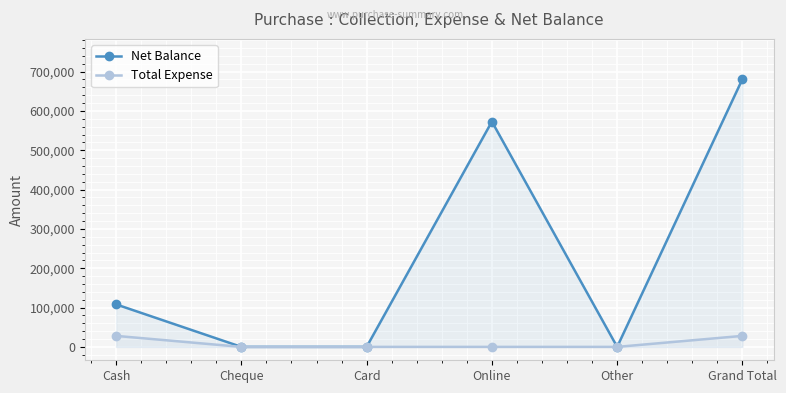

At which category is the sum across all series the highest?

Grand Total